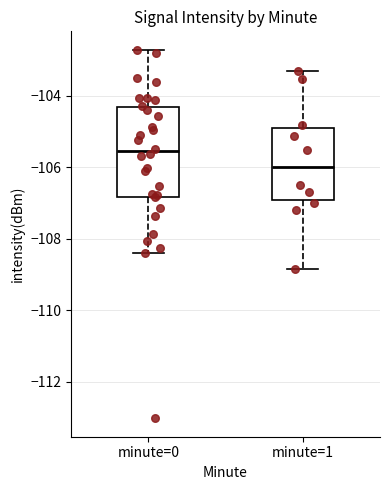

Where is the lower edge of the box for minute=1 on the y-axis? The values are not printed on the chart, so give them approximately, as read against the axis.

-107.0